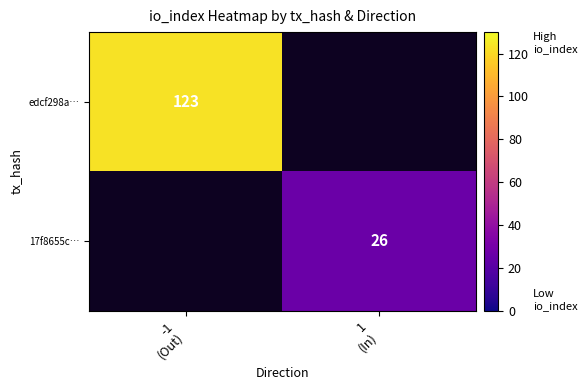

Rank the series by their average value, from lowest to highest.

edcf298a…, 17f8655c…